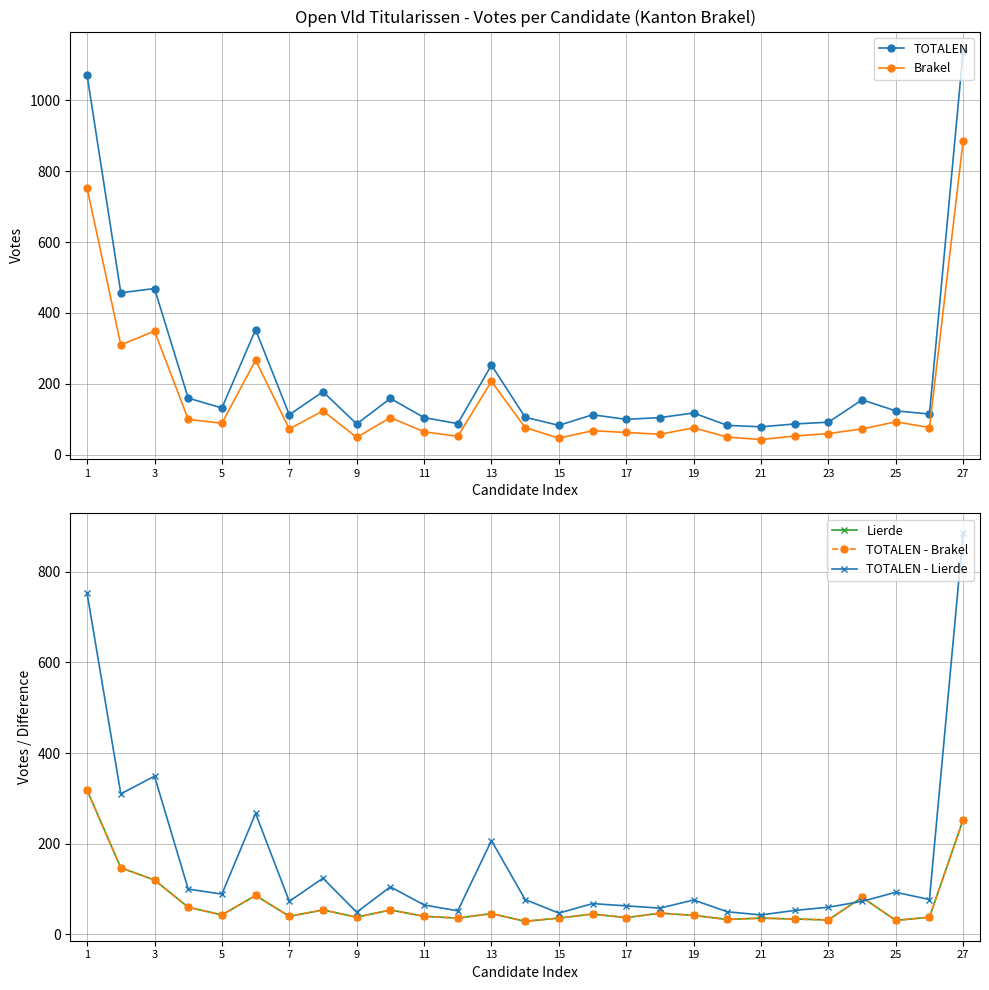

Which series has the largest total across all categories?

TOTALEN